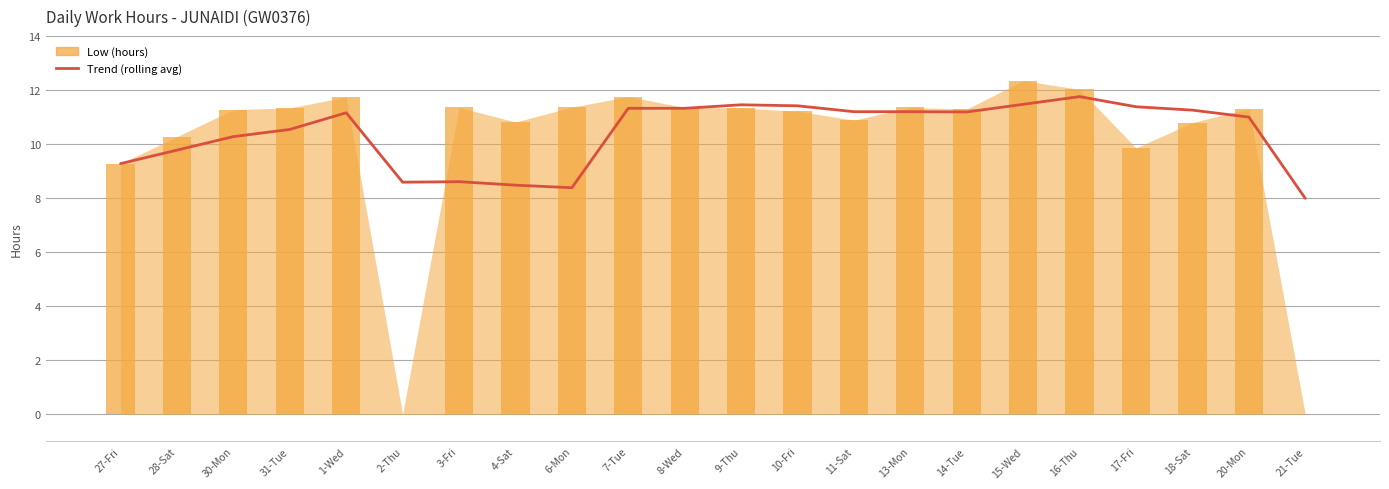

The value at 8-Wed is 11.3. True or false?

True